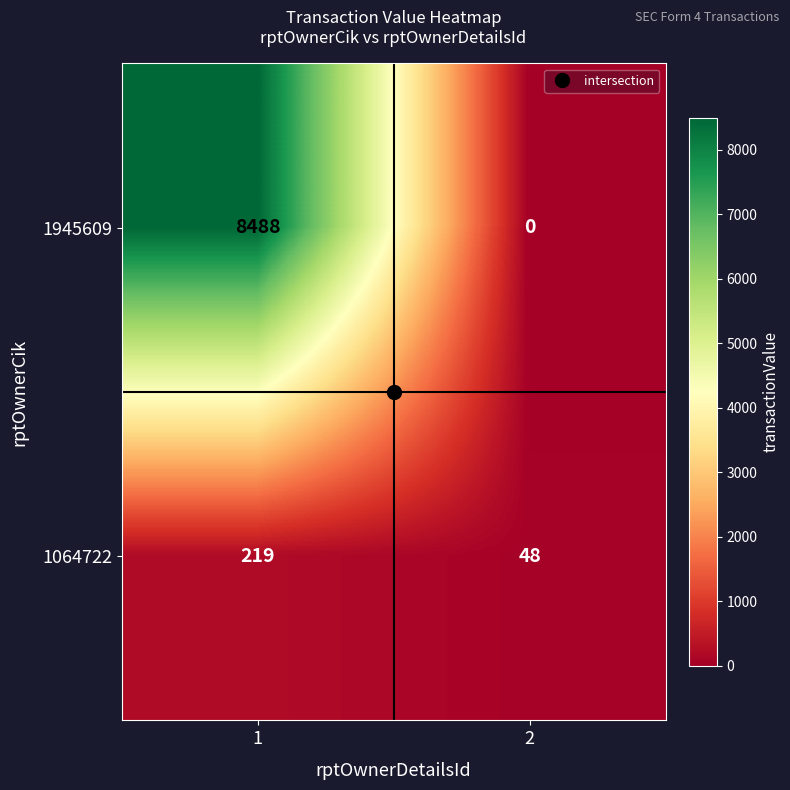

What is the average value of the 1945609 series?

4244